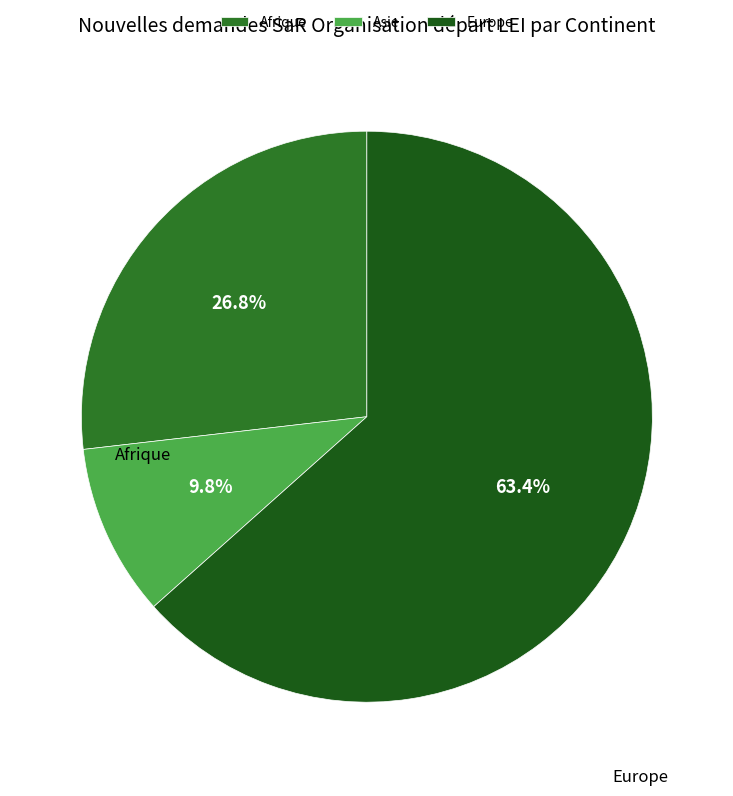

Count the number of slices in the pie.

3